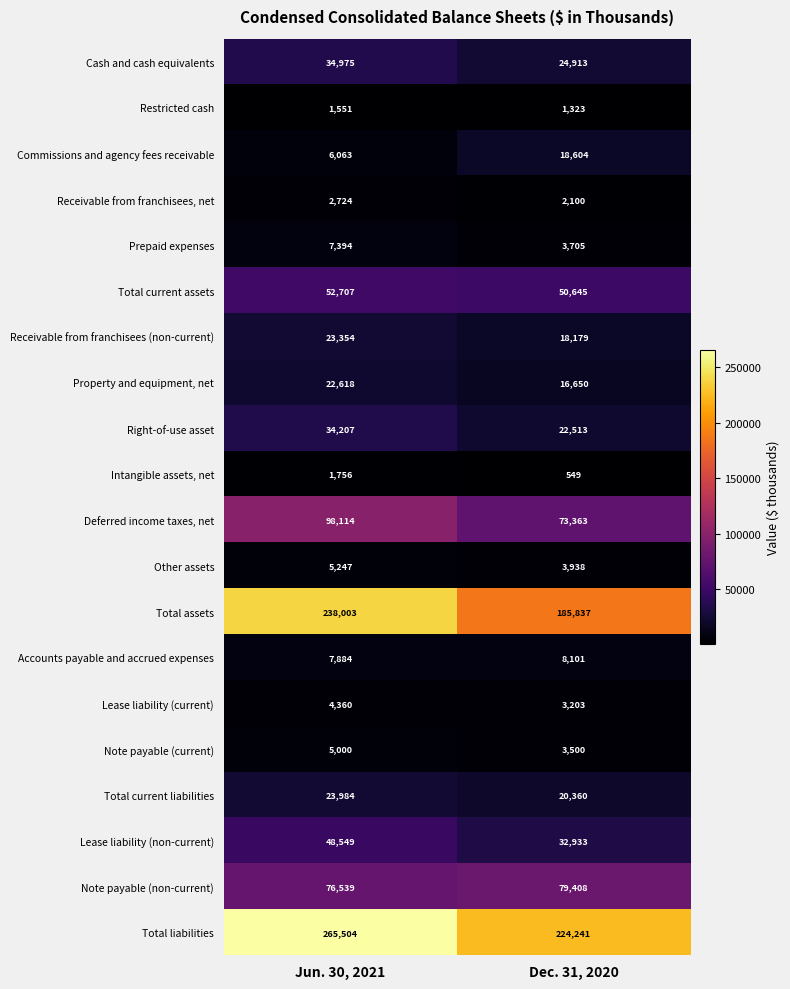

At which category is the sum across all series the highest?

Jun. 30, 2021